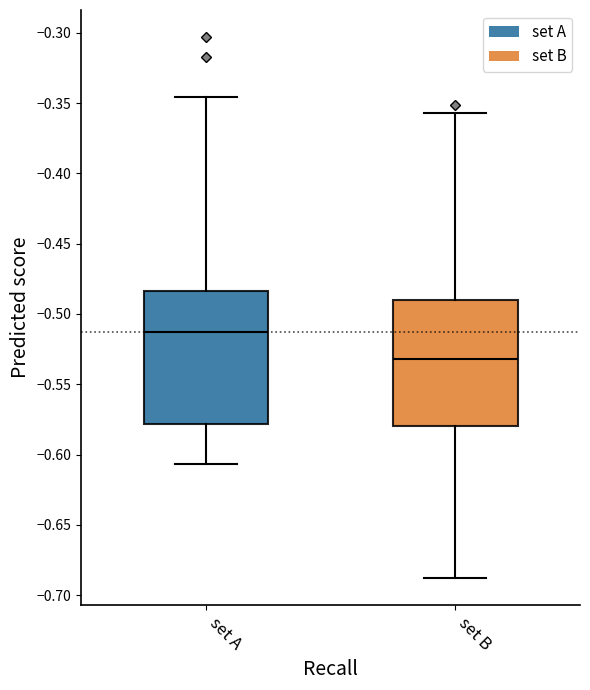

Which box has the lowest median line?

set B